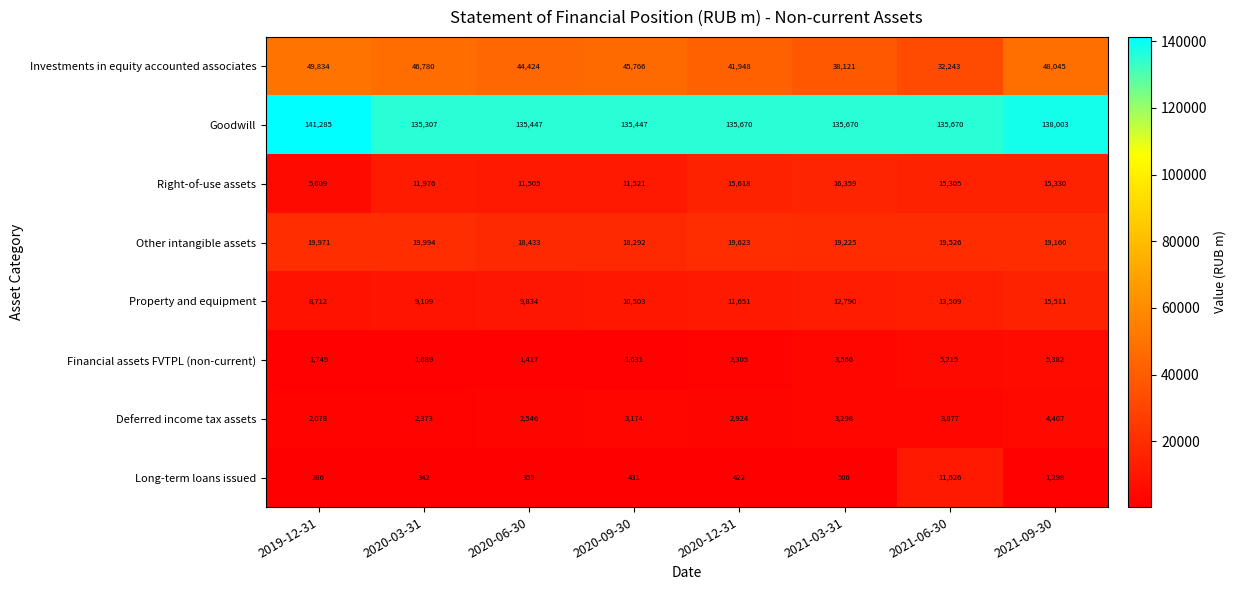

Rank the series at 2021-09-30 from lowest to highest value.

Long-term loans issued, Deferred income tax assets, Financial assets FVTPL (non-current), Right-of-use assets, Property and equipment, Other intangible assets, Investments in equity accounted associates, Goodwill